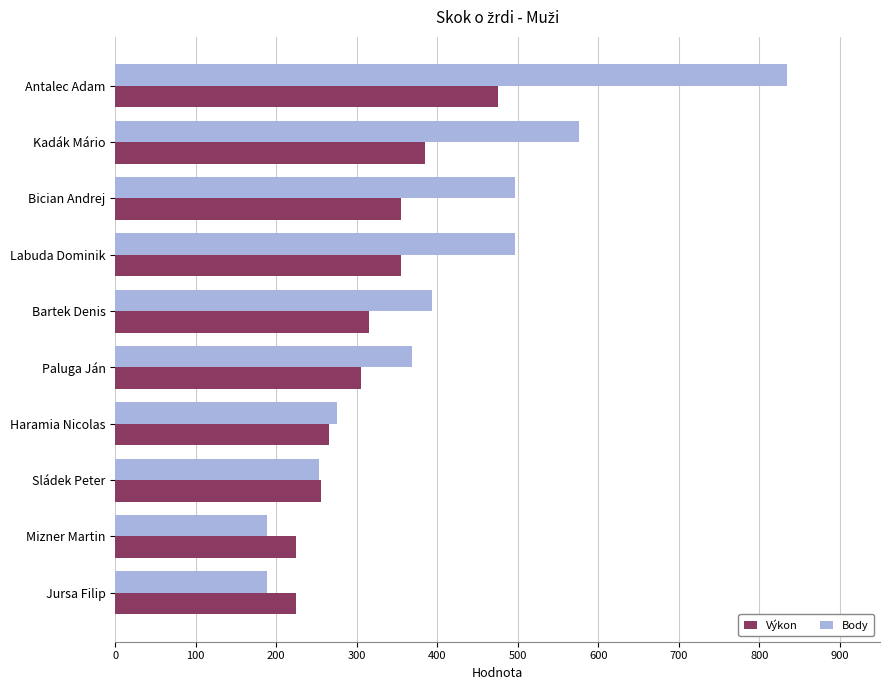

Which series has the largest range (max minus min)?

Body